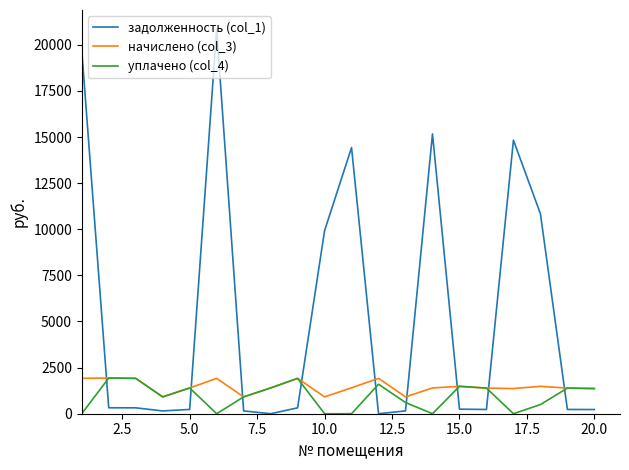

Which series has the widest spread of values?

задолженность (col_1)